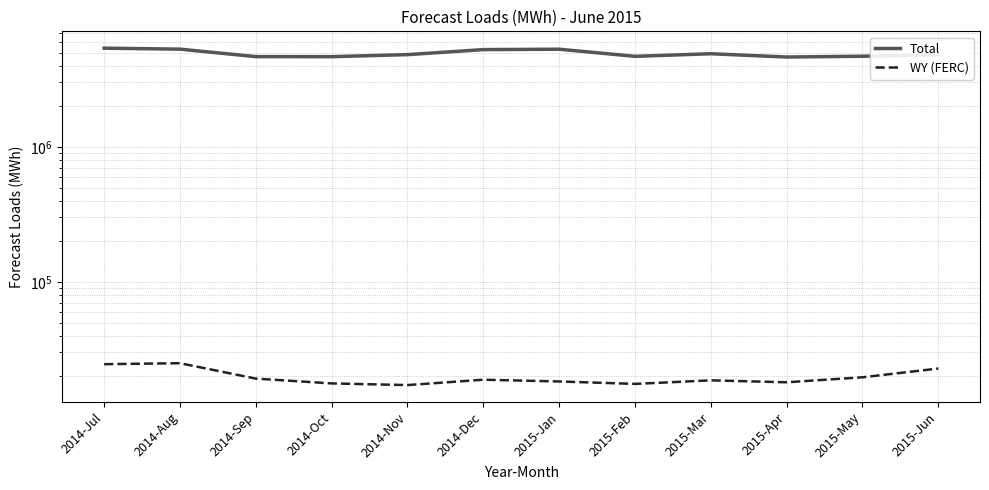

True or false: Total has more than 1 points higher than both neighbors.

True